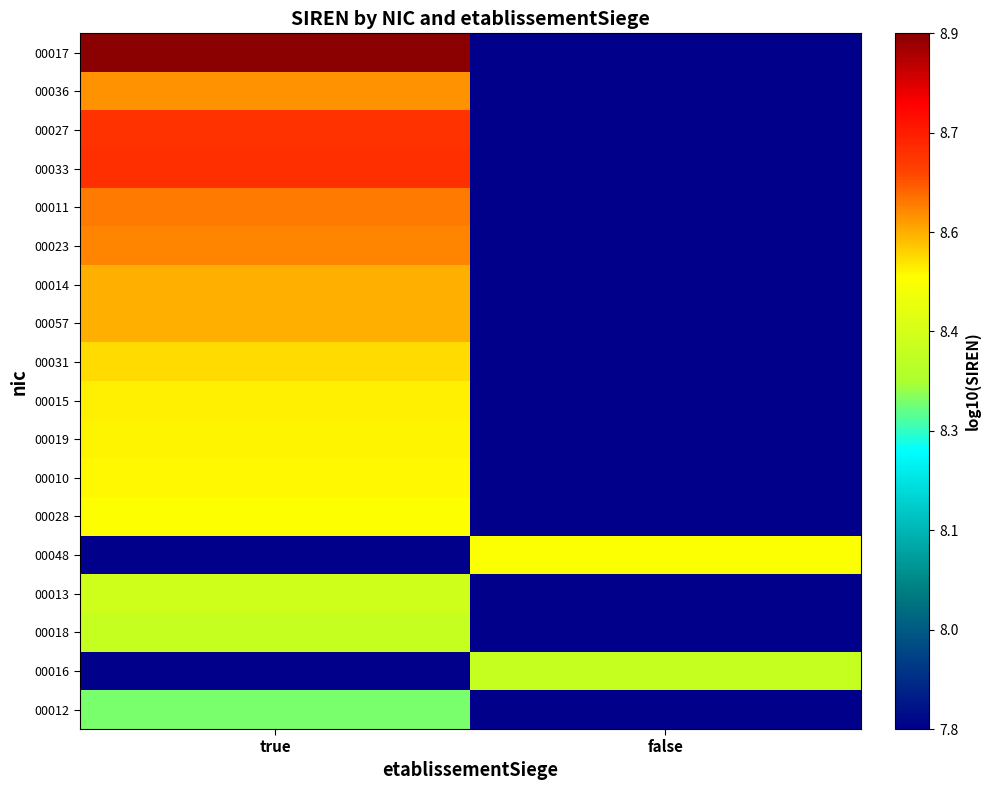

At which category is the sum across all series the highest?

true